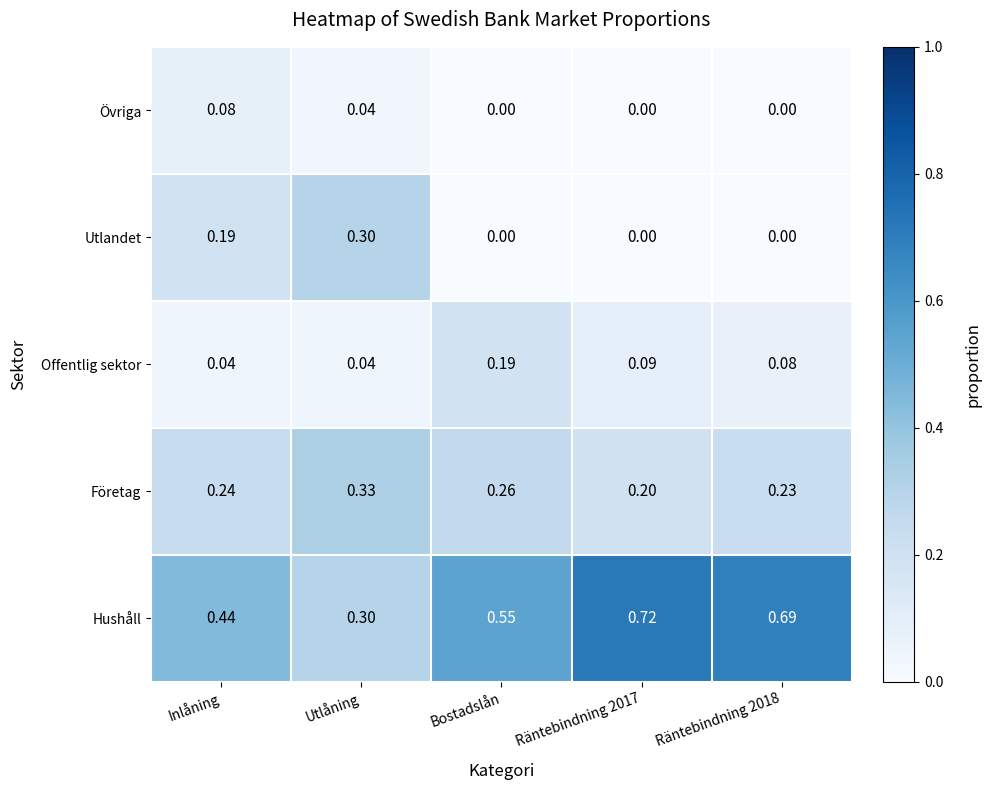

Which series has the widest spread of values?

Hushåll